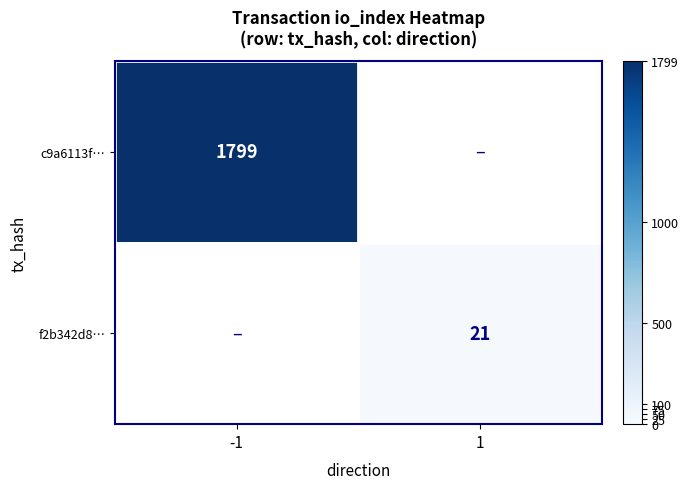

Between 1 and -1, which is larger?

-1